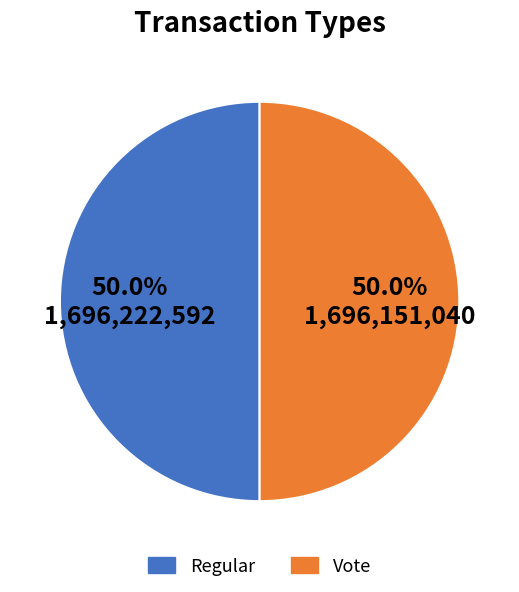

What is the ratio of the value at Vote to the value at Regular?

1.0